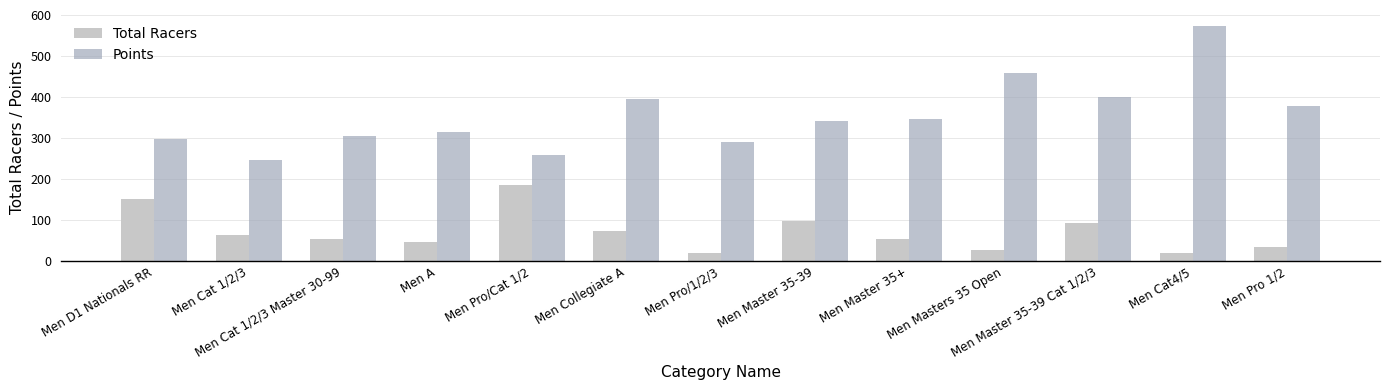

What are all the series names shown in the legend?

Total Racers, Points